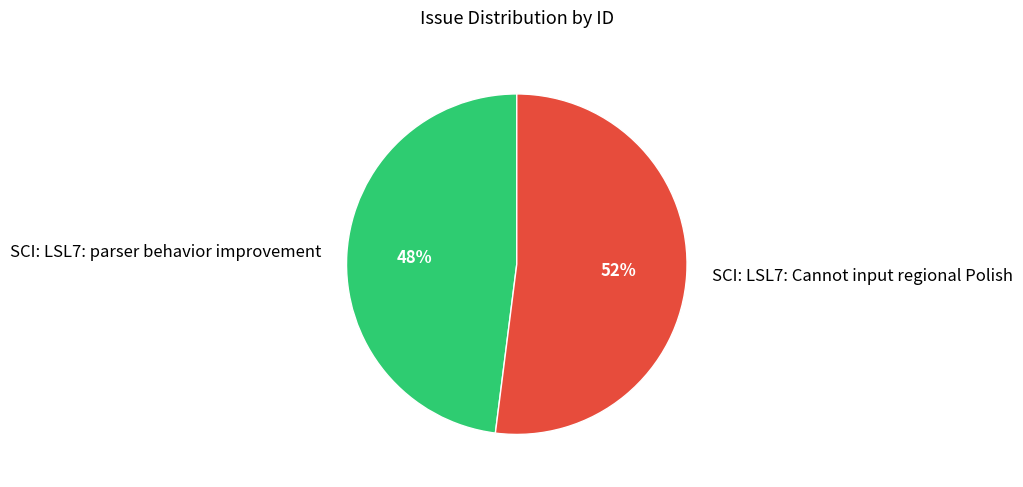

Is the sum of SCI: LSL7: Cannot input regional Polish and SCI: LSL7: parser behavior improvement greater than half?

Yes